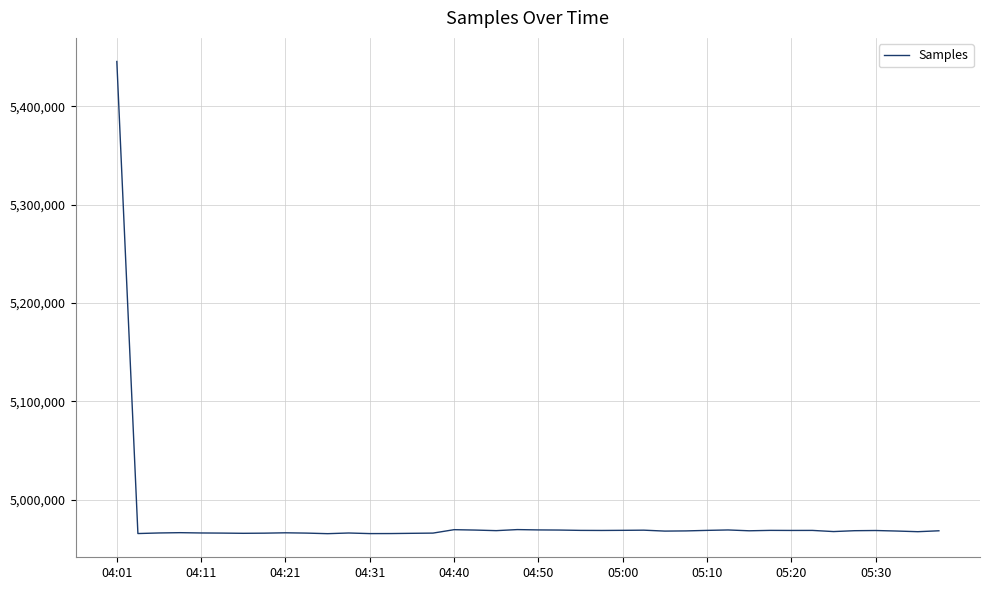

What is the difference between the maximum and minimum values?

480225